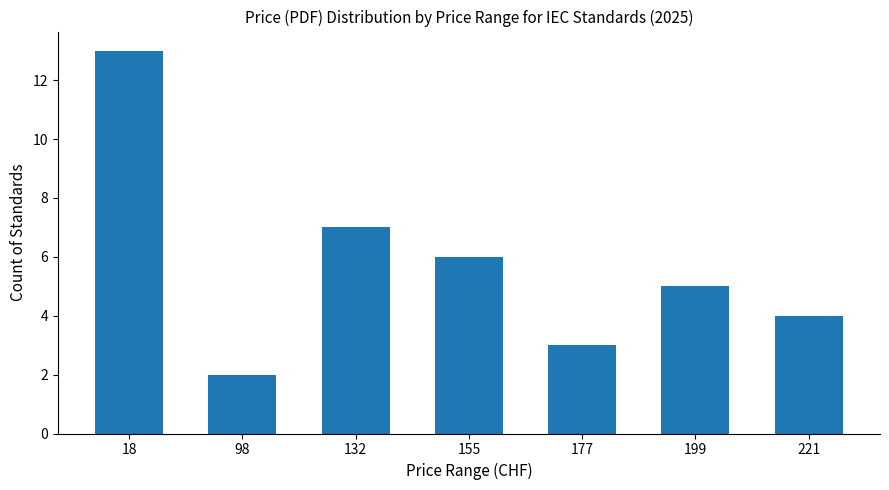

What is the difference between the values at 221 and 199?

1